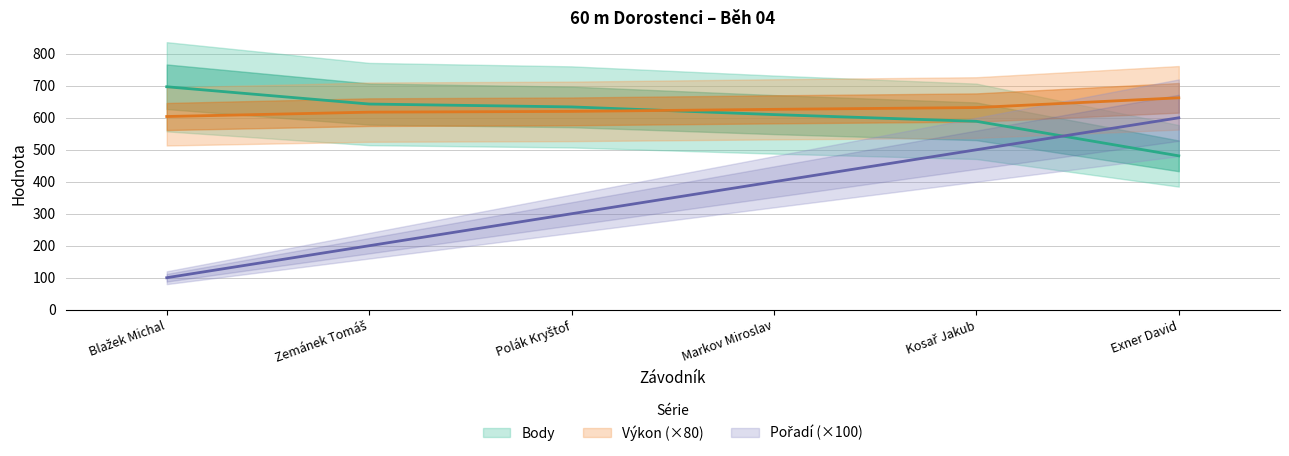

Where is Body nearest to the value 589?

Kosař Jakub